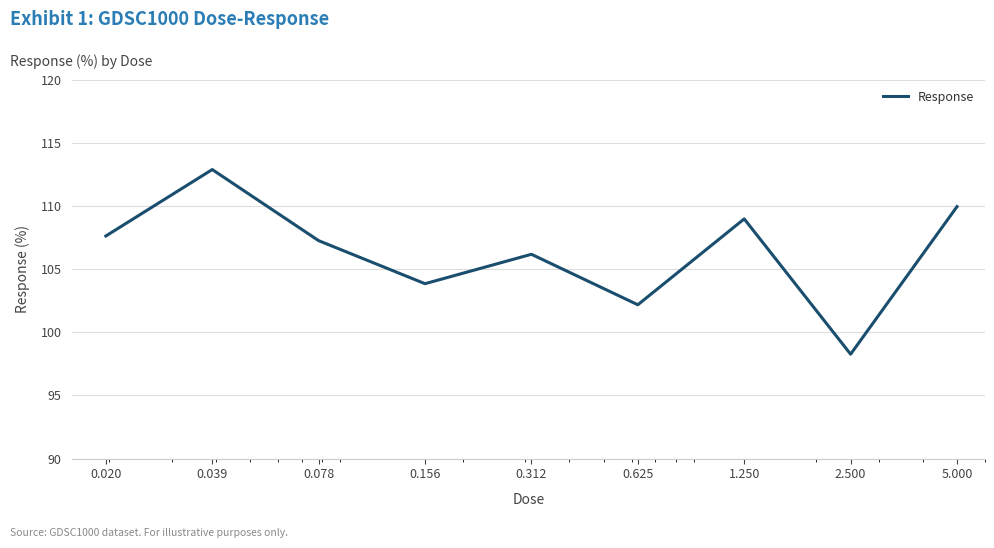

What is the greatest value displayed?

112.9